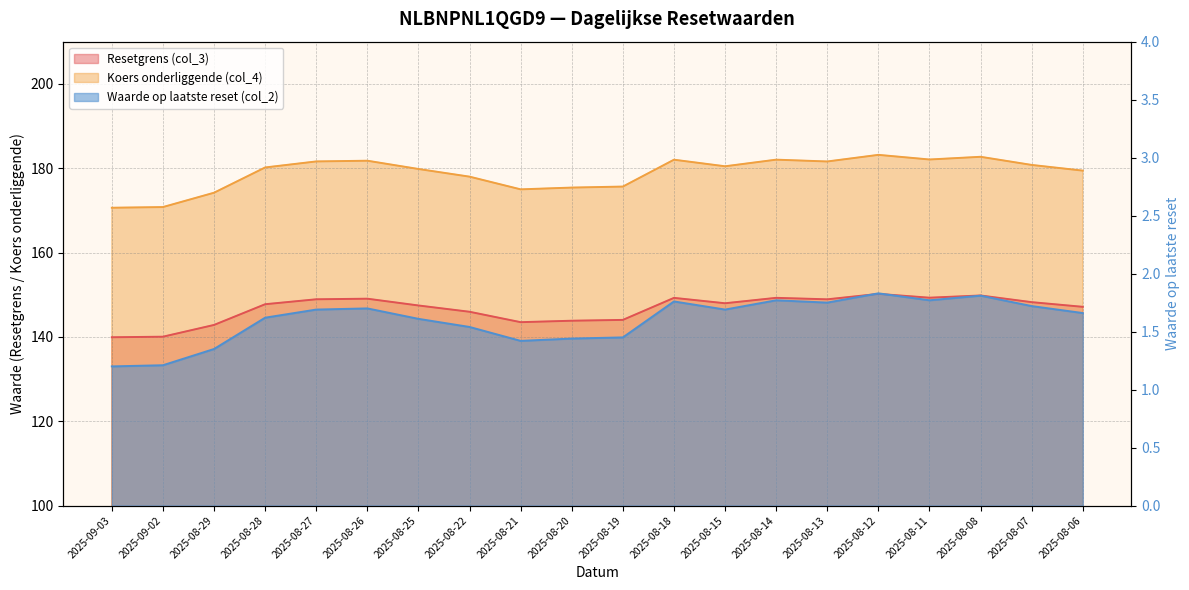

Which category has the highest value across all series?

2025-08-12